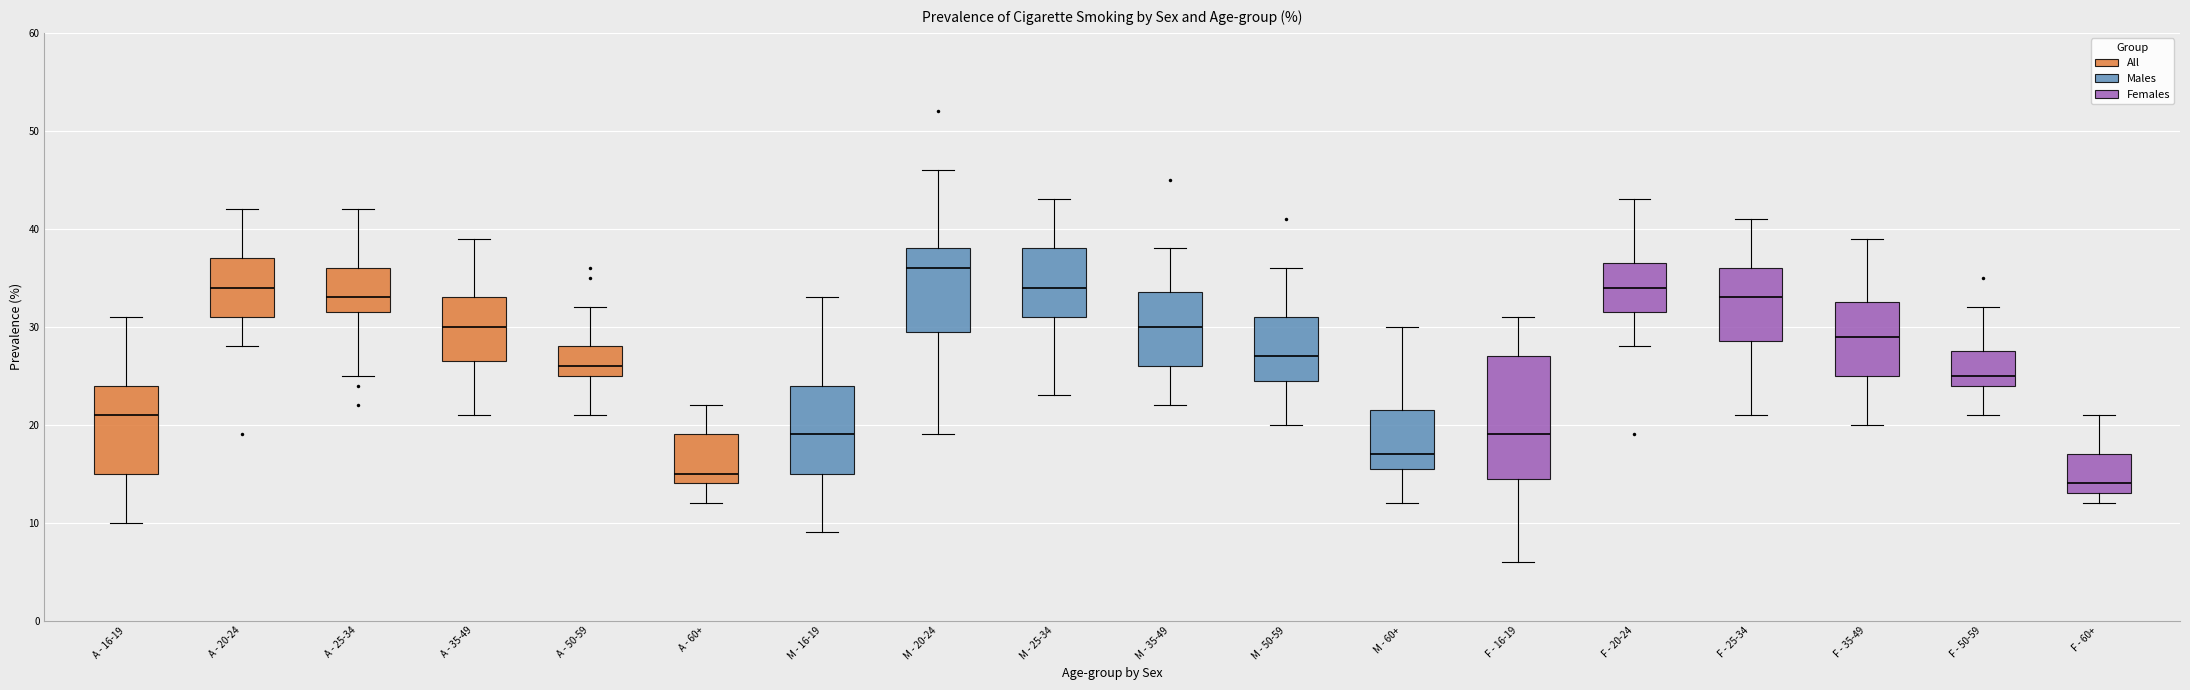

Reading left to right, read every box against the y-axis: the position of its median line, the range the box covers, and the ends of its whiskers. The values are not printed on the chart, so give them approximately, as read against the axis.

A - 16-19: median 21, box 15 to 24, whiskers 10 to 31
A - 20-24: median 34, box 31 to 37, whiskers 28 to 42
A - 25-34: median 33, box 32 to 36, whiskers 25 to 42
A - 35-49: median 30, box 27 to 33, whiskers 21 to 39
A - 50-59: median 26, box 25 to 28, whiskers 21 to 32
A - 60+: median 15, box 14 to 19, whiskers 12 to 22
M - 16-19: median 19, box 15 to 24, whiskers 9 to 33
M - 20-24: median 36, box 30 to 38, whiskers 19 to 46
M - 25-34: median 34, box 31 to 38, whiskers 23 to 43
M - 35-49: median 30, box 26 to 34, whiskers 22 to 38
M - 50-59: median 27, box 25 to 31, whiskers 20 to 36
M - 60+: median 17, box 16 to 22, whiskers 12 to 30
F - 16-19: median 19, box 15 to 27, whiskers 6 to 31
F - 20-24: median 34, box 32 to 37, whiskers 28 to 43
F - 25-34: median 33, box 29 to 36, whiskers 21 to 41
F - 35-49: median 29, box 25 to 33, whiskers 20 to 39
F - 50-59: median 25, box 24 to 28, whiskers 21 to 32
F - 60+: median 14, box 13 to 17, whiskers 12 to 21